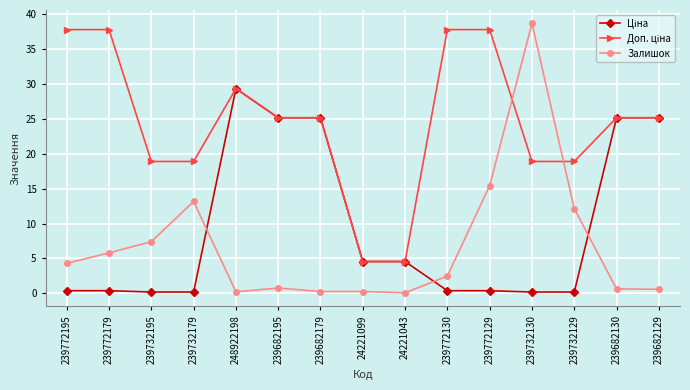

At how many categories does at least one series exceed 37?

5